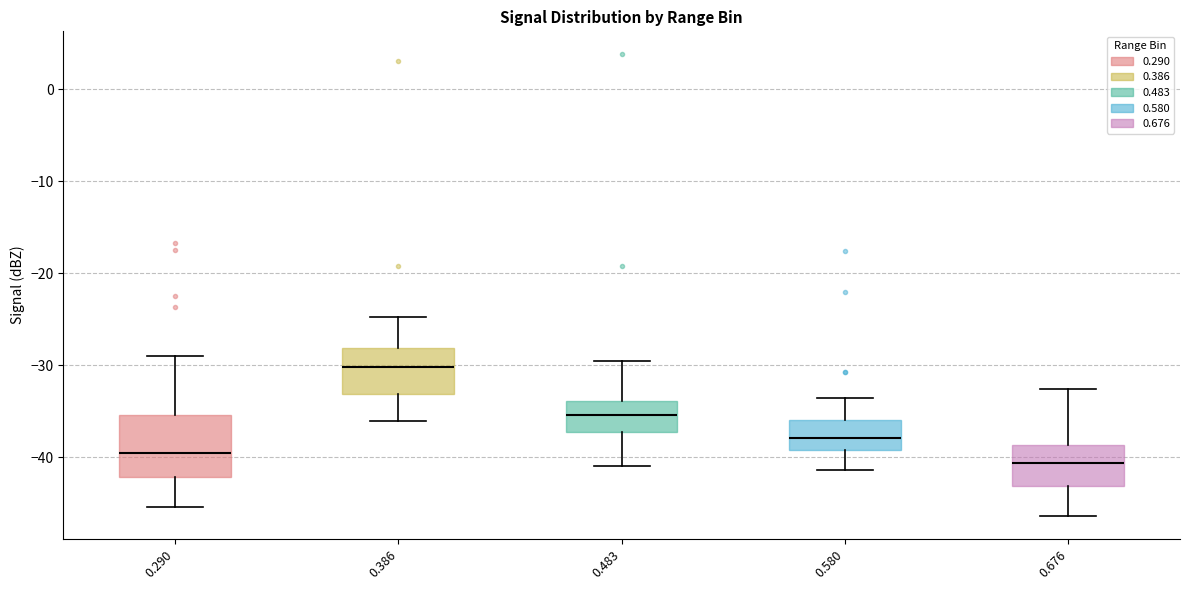

Comparing the boxes themselves (not the whiskers), which one is the tallest?

0.290